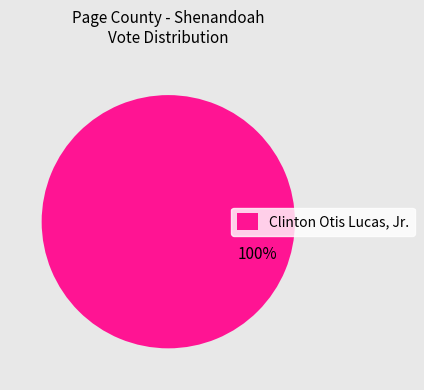

Is it true that Clinton Otis Lucas, Jr. is 100% of the pie?

True